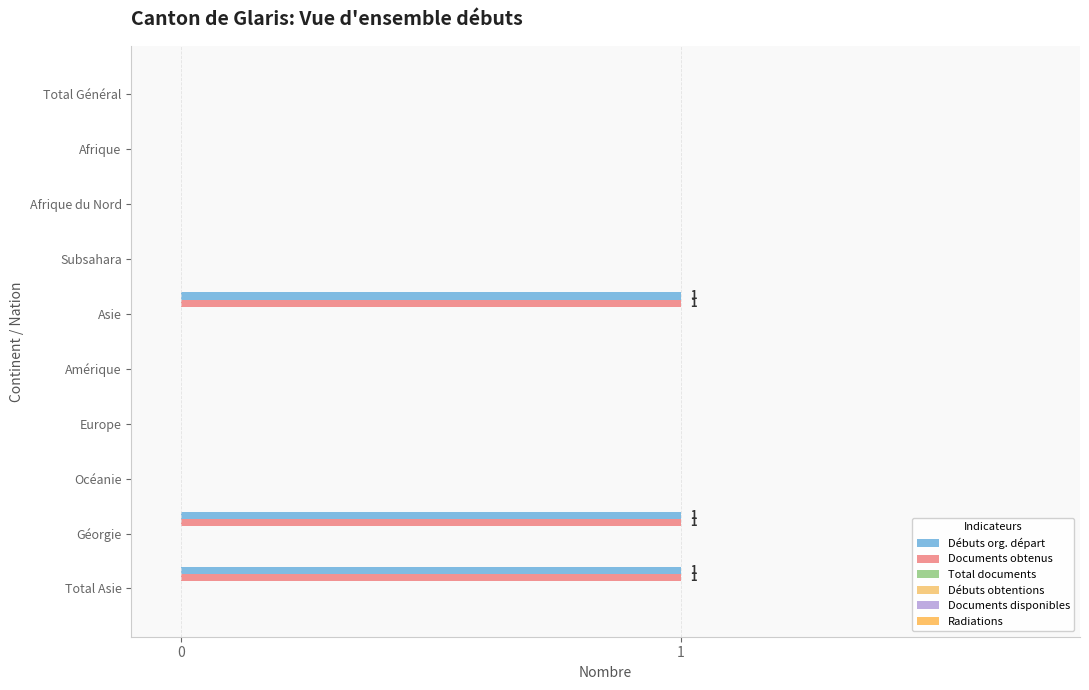

Count the number of categories in the chart.

10